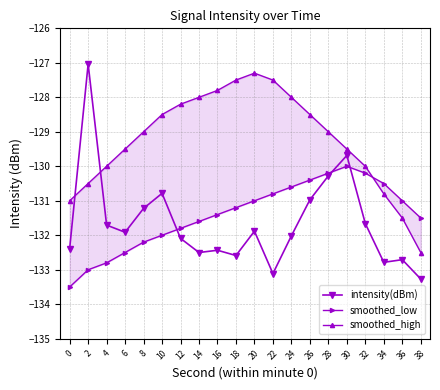

What is the value of the smoothed_high point at the 19th from the left?

-131.5